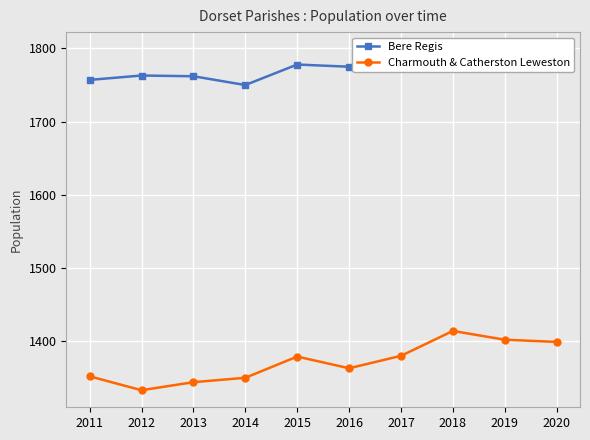

At which category does the chart reach its minimum across all series?

2012